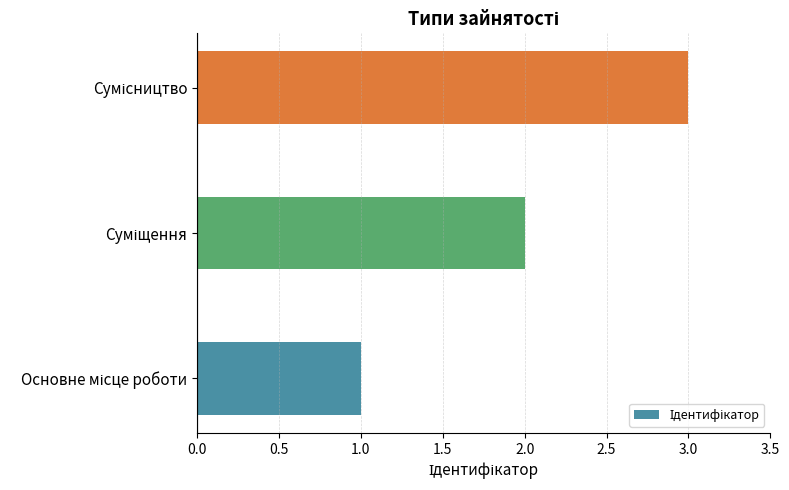

What is the minimum value shown in the chart?

1